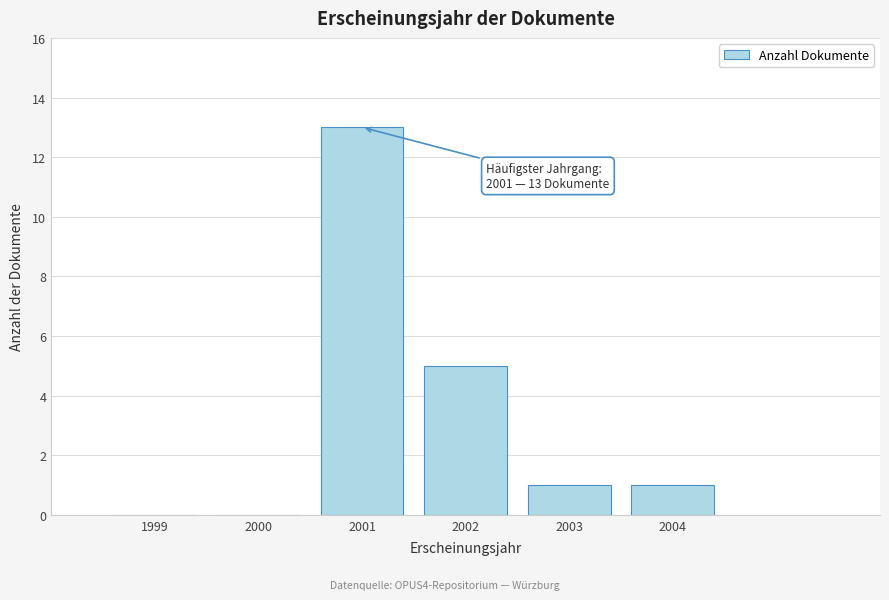

Reading right to left, extract all data points from this chart.

2004=1	2003=1	2002=5	2001=13	2000=0	1999=0